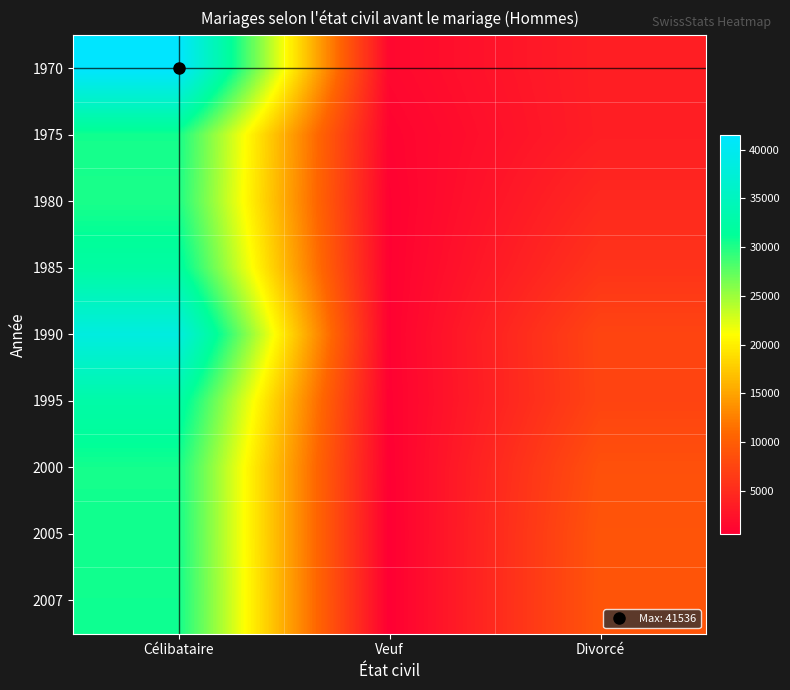

Which category has the highest value across all series?

Célibataire